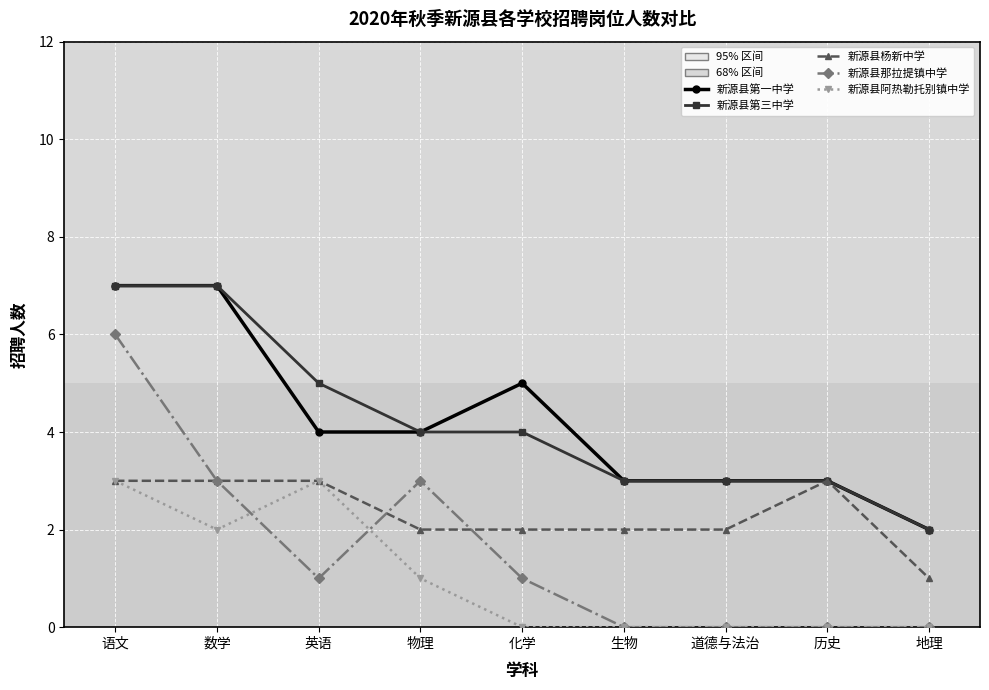

True or false: 新源县第三中学 and 新源县阿热勒托别镇中学 intersect in this chart.

False